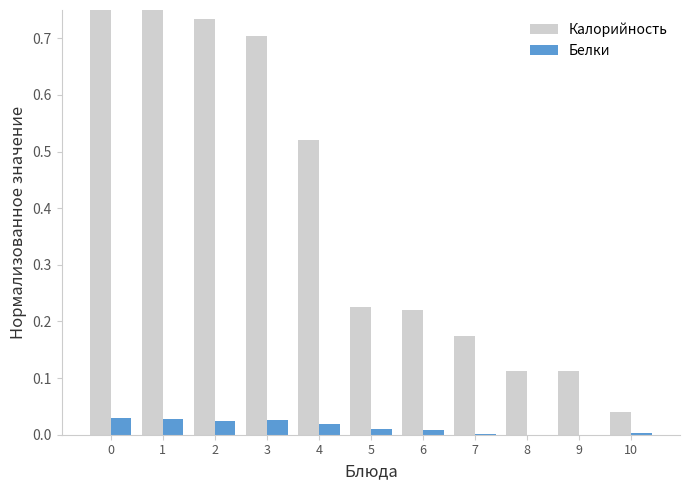

How many bars are there in each group?

2